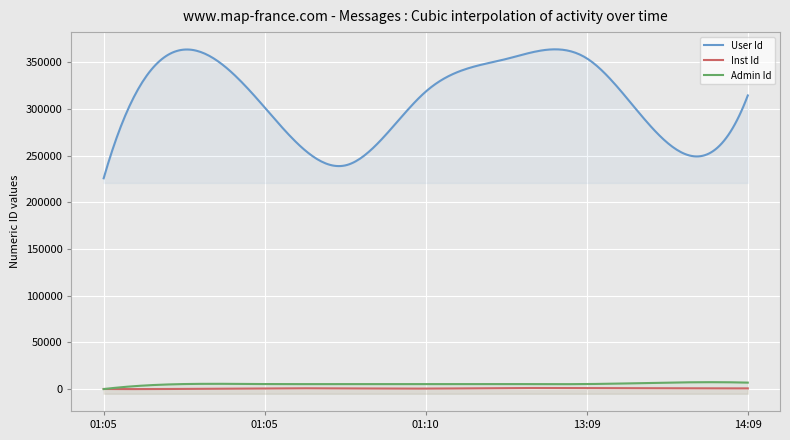

What is the total value across all series at 2021-04-30 14:09:38?

322353